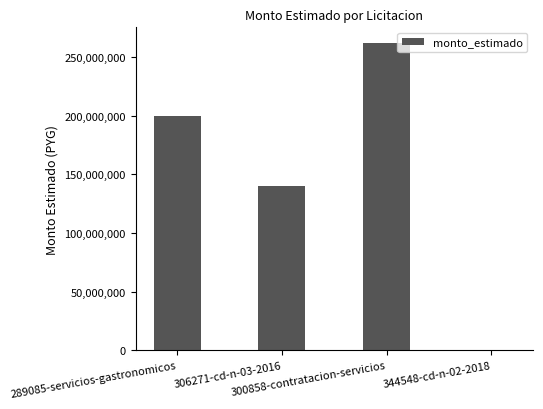

Reading right to left, extract all data points from this chart.

344548-cd-n-02-2018=10000	300858-contratacion-servicios=262200000	306271-cd-n-03-2016=140000000	289085-servicios-gastronomicos=200000000